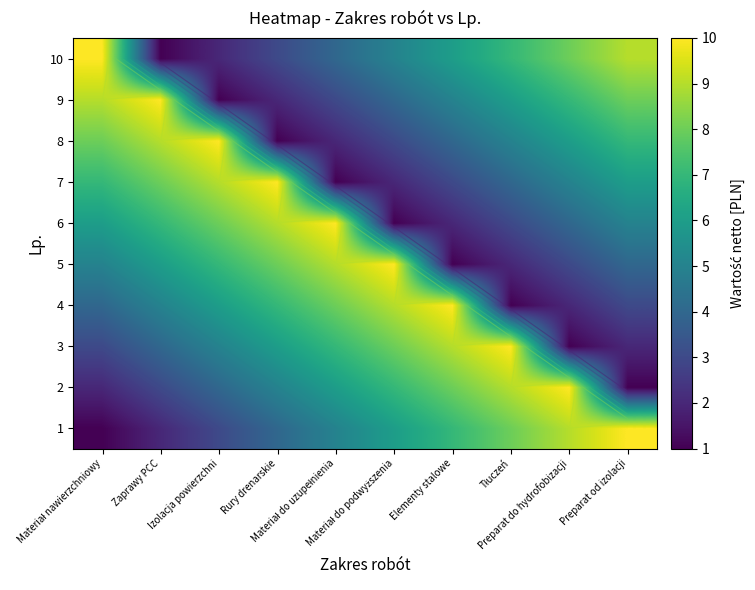

At which label is 3 closest to 5?

Izolacja powierzchni